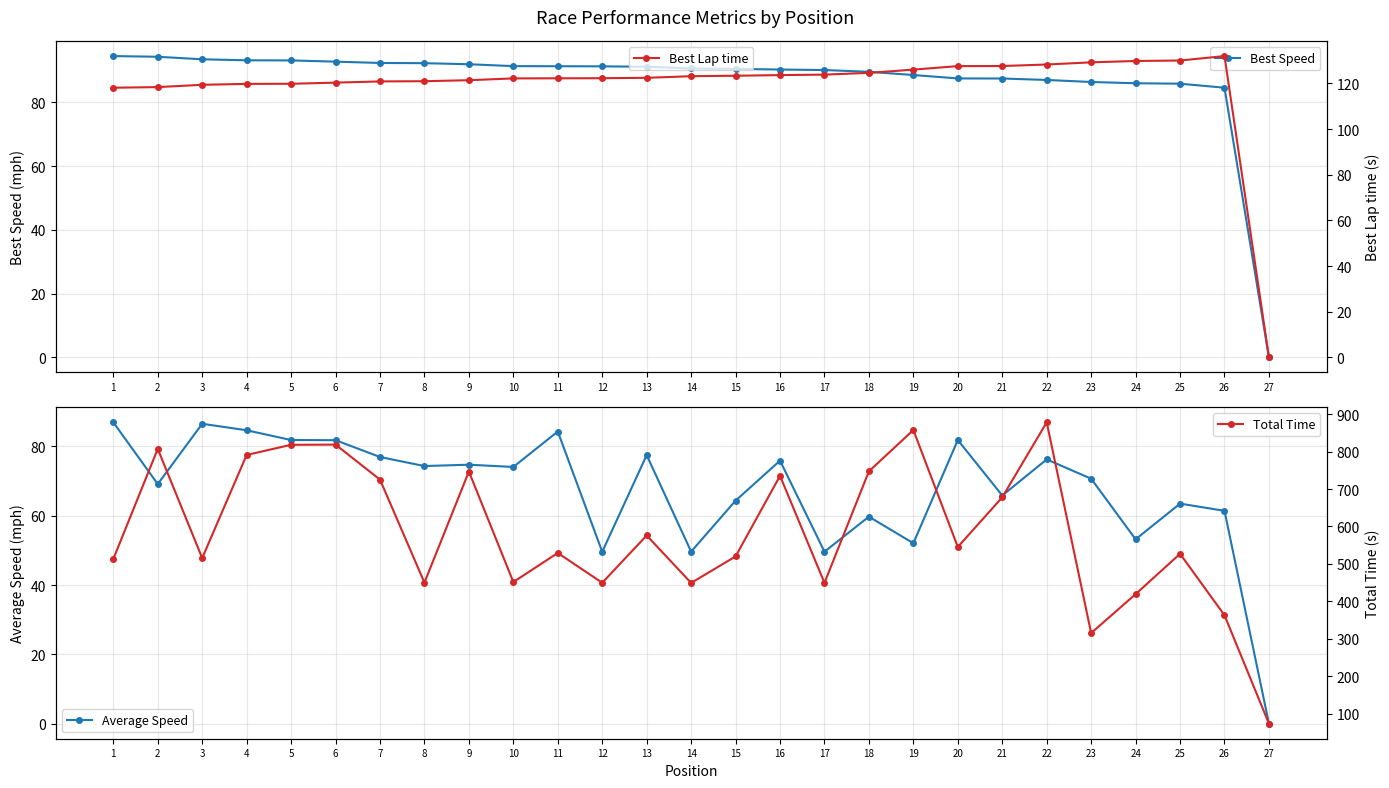

Count the number of categories in the chart.

27